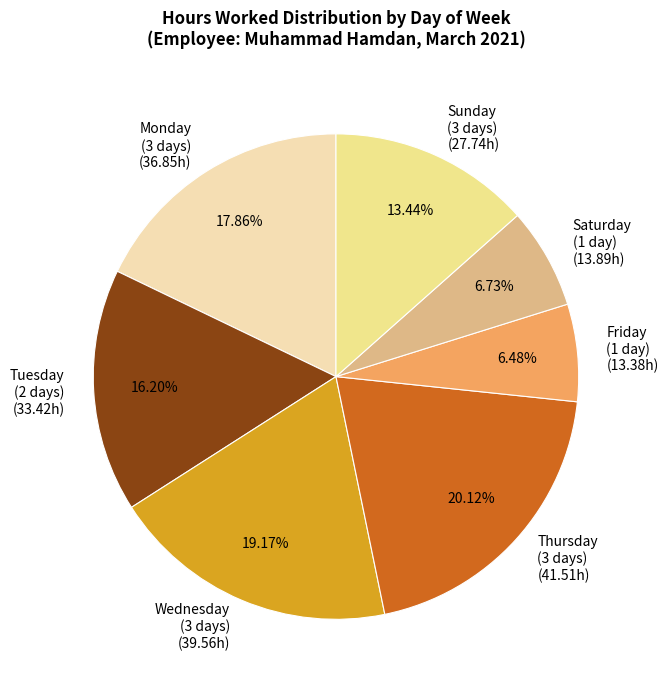

To the nearest percent, what is the difference between the largest and smallest slice percentages?

14%